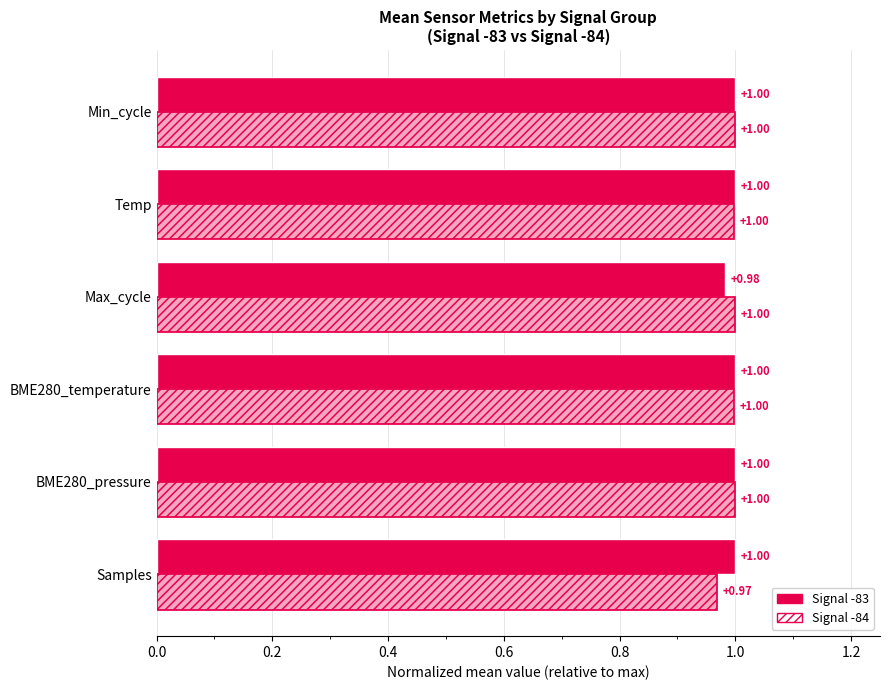

True or false: Signal -83 has a value of 0.5 at Min_cycle.

False